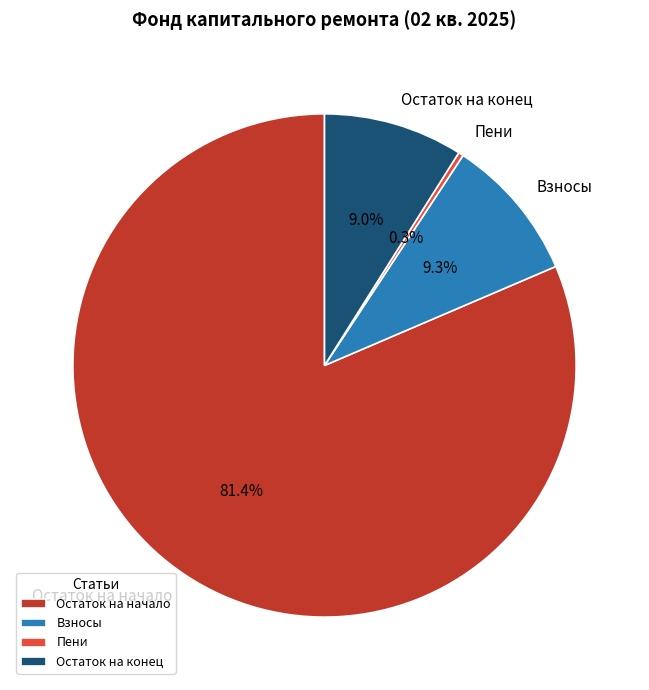

What portion of the pie excludes Остаток на начало?

18.6%